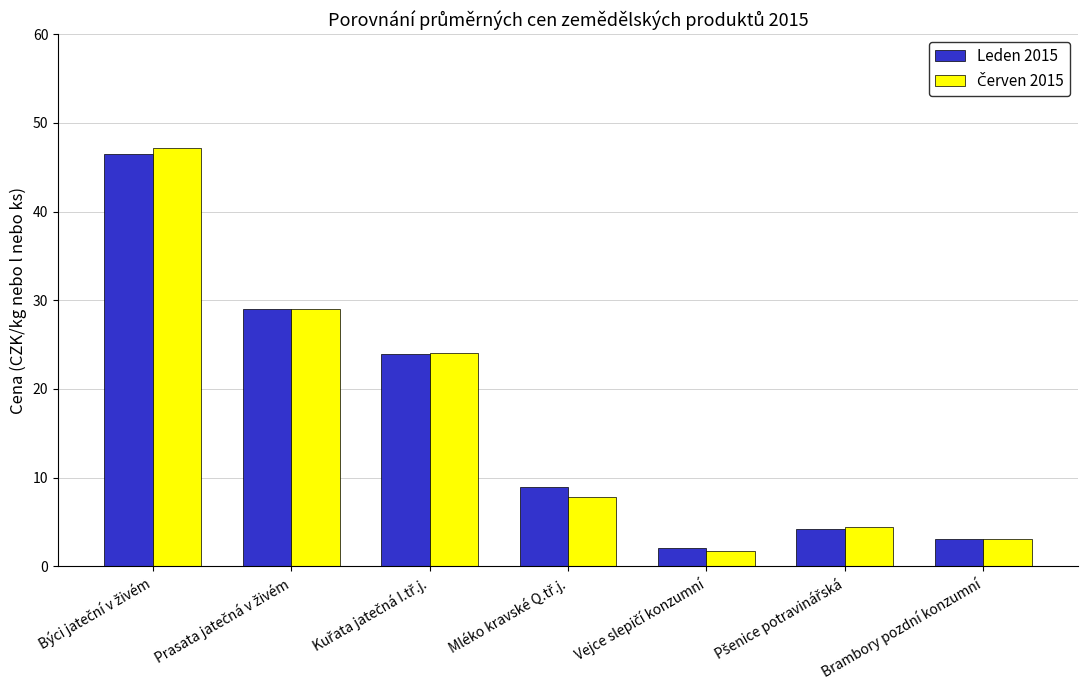

True or false: Leden 2015 has a value of 3.0 at Brambory pozdní konzumní.

True